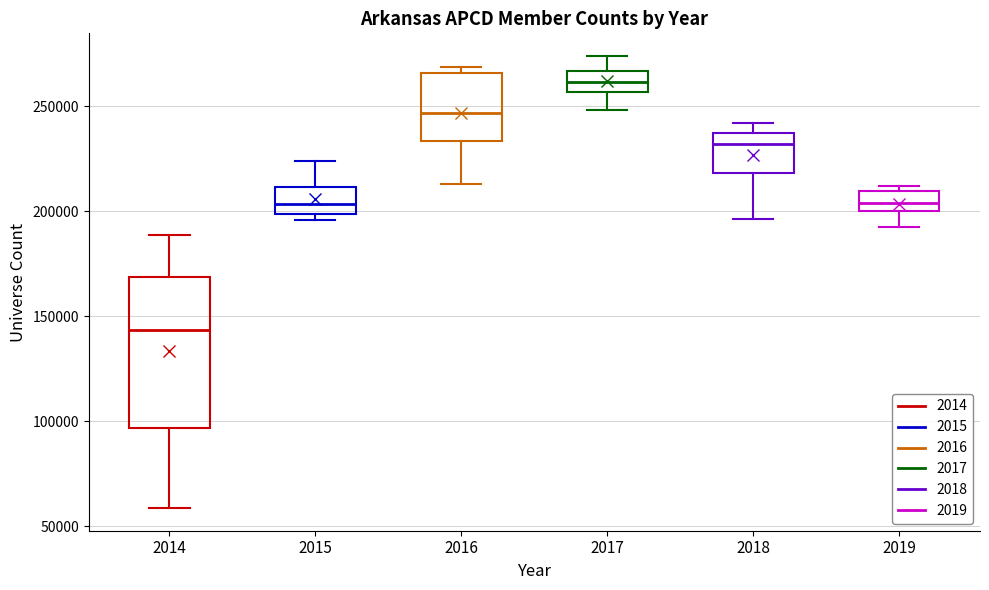

Where does the lower whisker of the box at x = 2018 end on the y-axis? The values are not printed on the chart, so give them approximately, as read against the axis.

195000